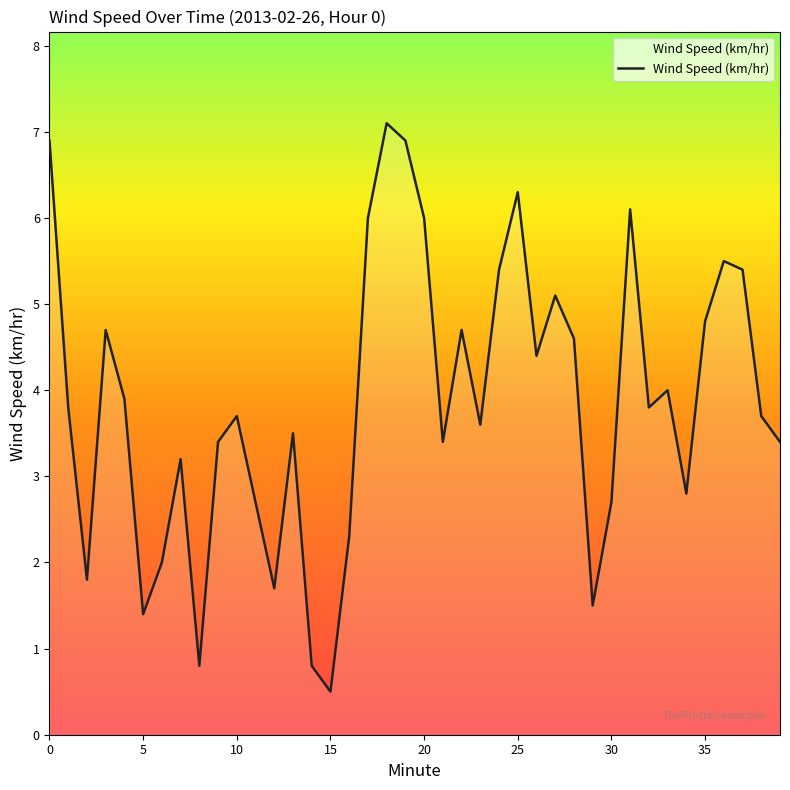

What is the smallest value displayed?

0.5